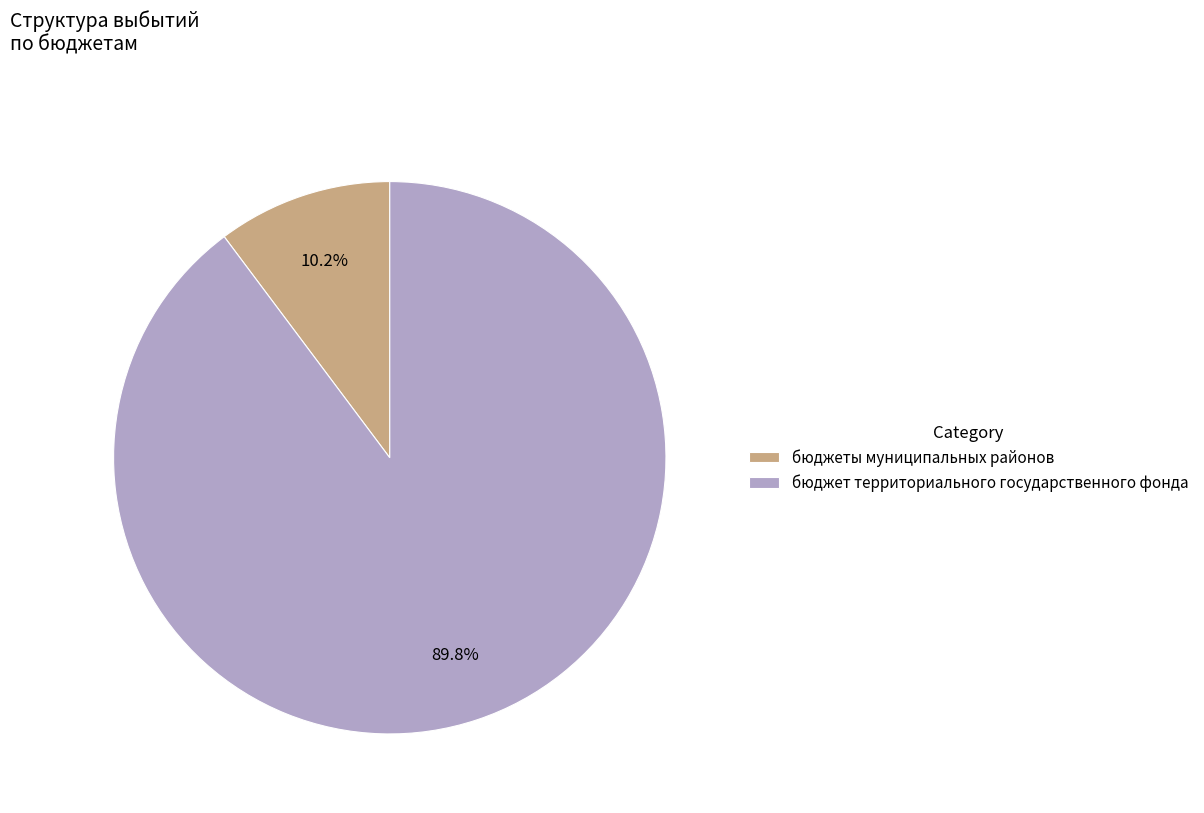

Which slice is the smallest?

бюджеты муниципальных районов